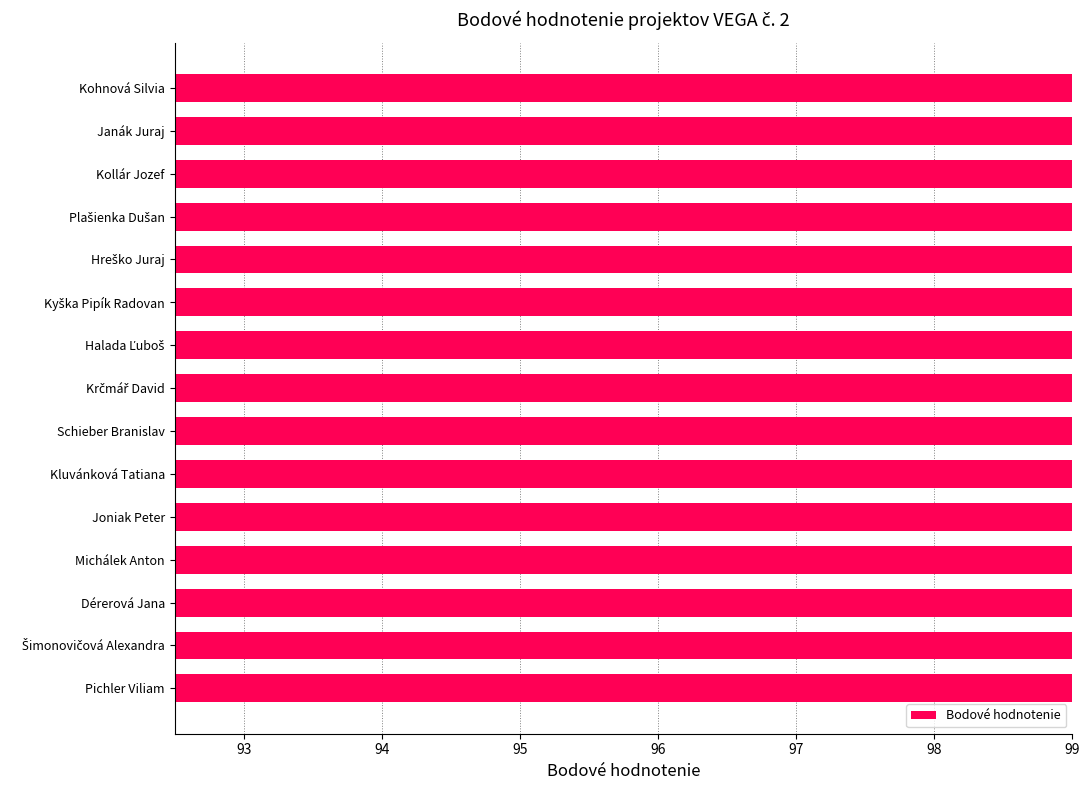

How many bars are there in total?

15